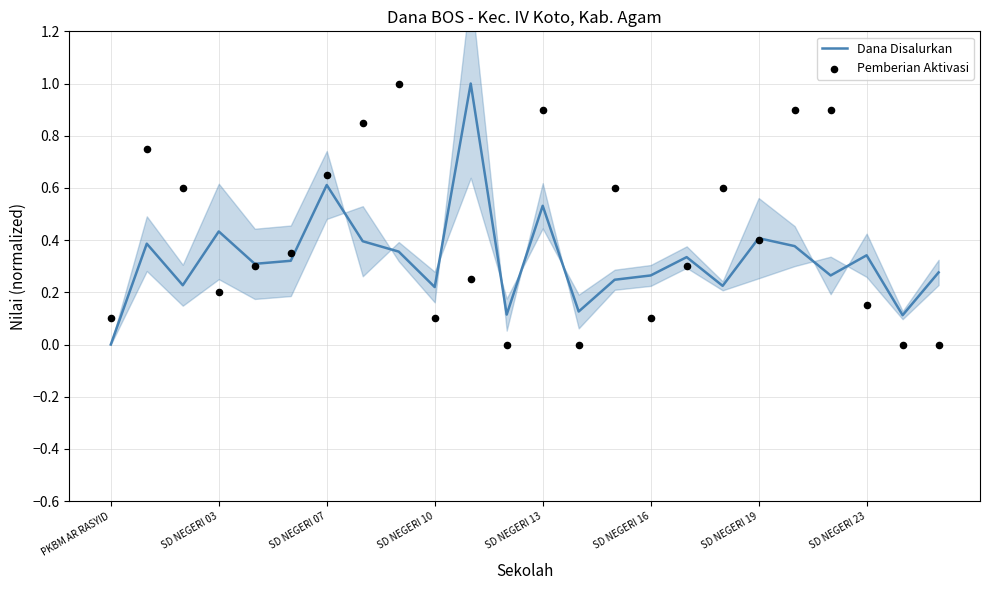

At how many categories does at least one series exceed 0?

24